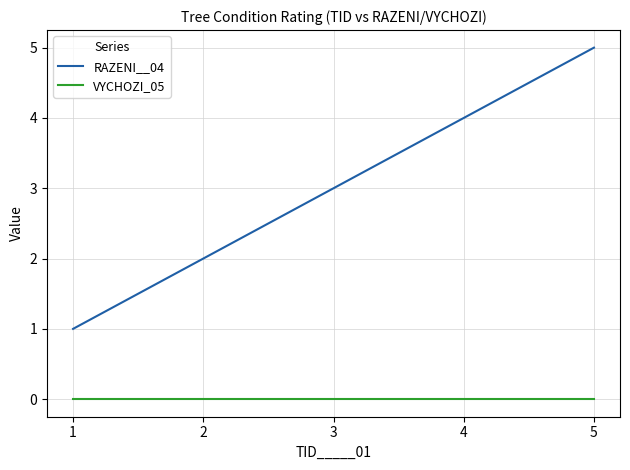

Reading right to left, list all the values displayed in this chart.

RAZENI__04: 5=5	4=4	3=3	2=2	1=1
VYCHOZI_05: 5=0	4=0	3=0	2=0	1=0